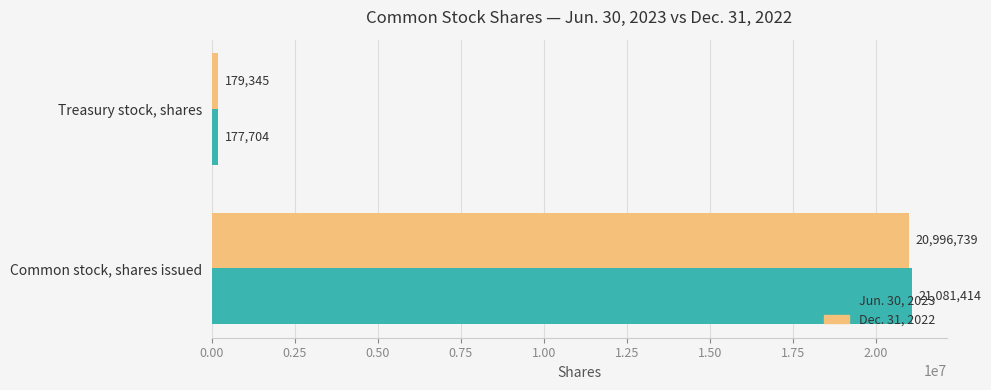

Is it true that Dec. 31, 2022 equals 20996739 at Common stock, shares issued?

True